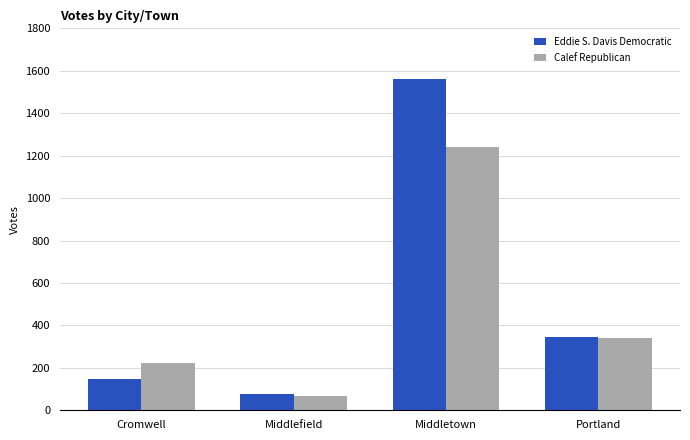

What position from the right is Portland?

1